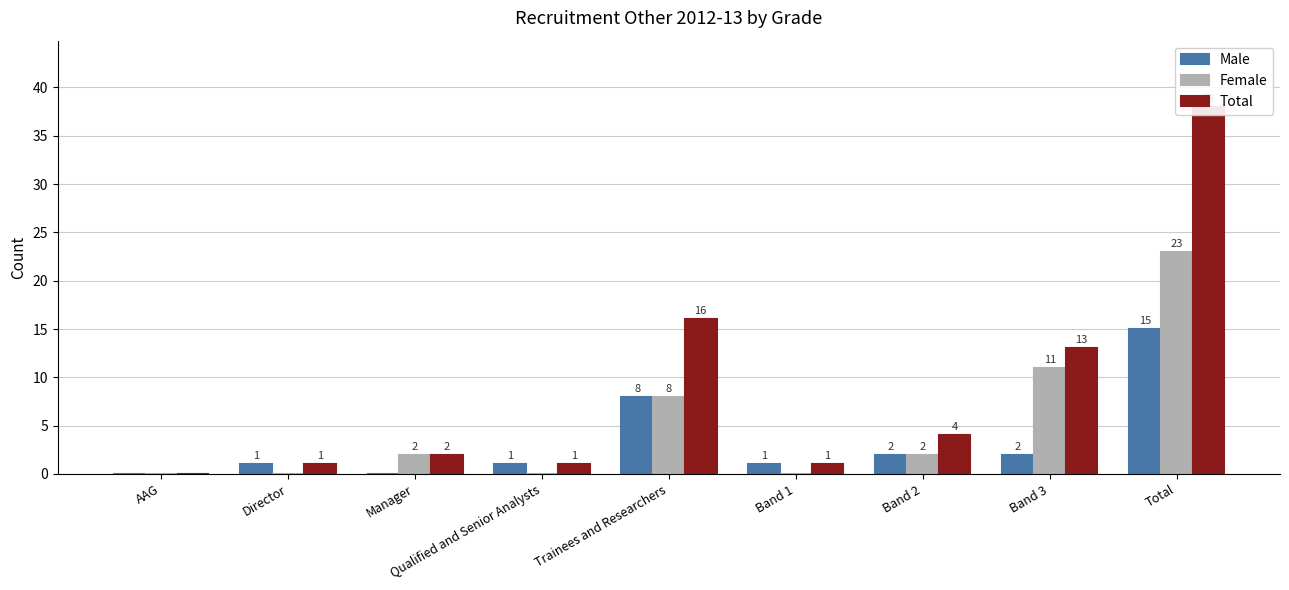

Which series has the widest spread of values?

Total